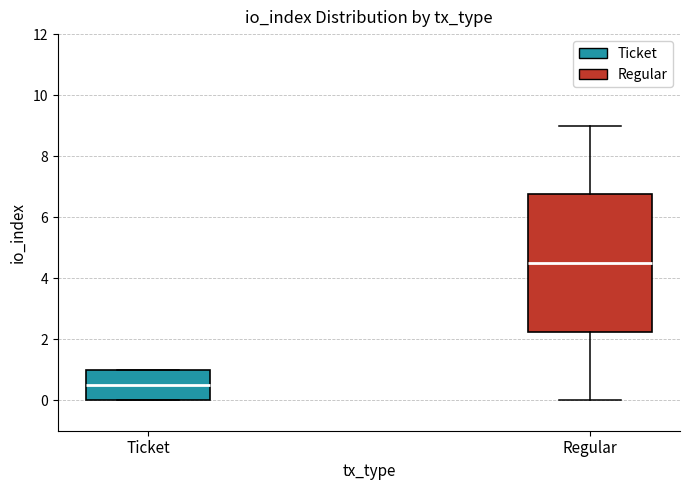

Which box is the tallest, from its lower edge to its upper edge?

Regular